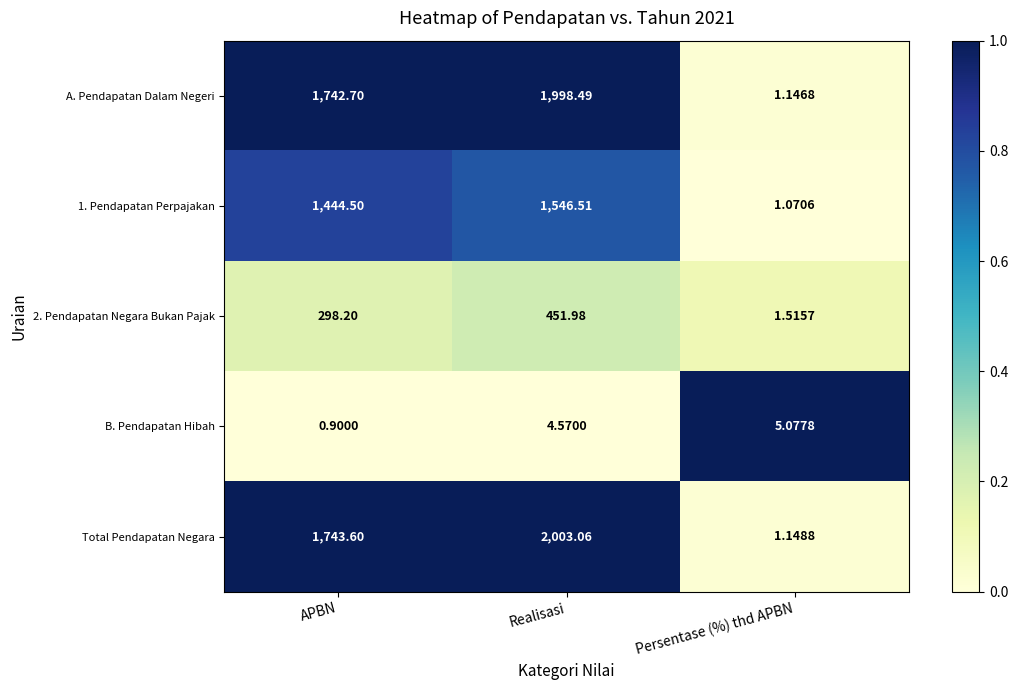

List the labels in order of 2. Pendapatan Negara Bukan Pajak value, smallest first.

Persentase (%) thd APBN, APBN, Realisasi